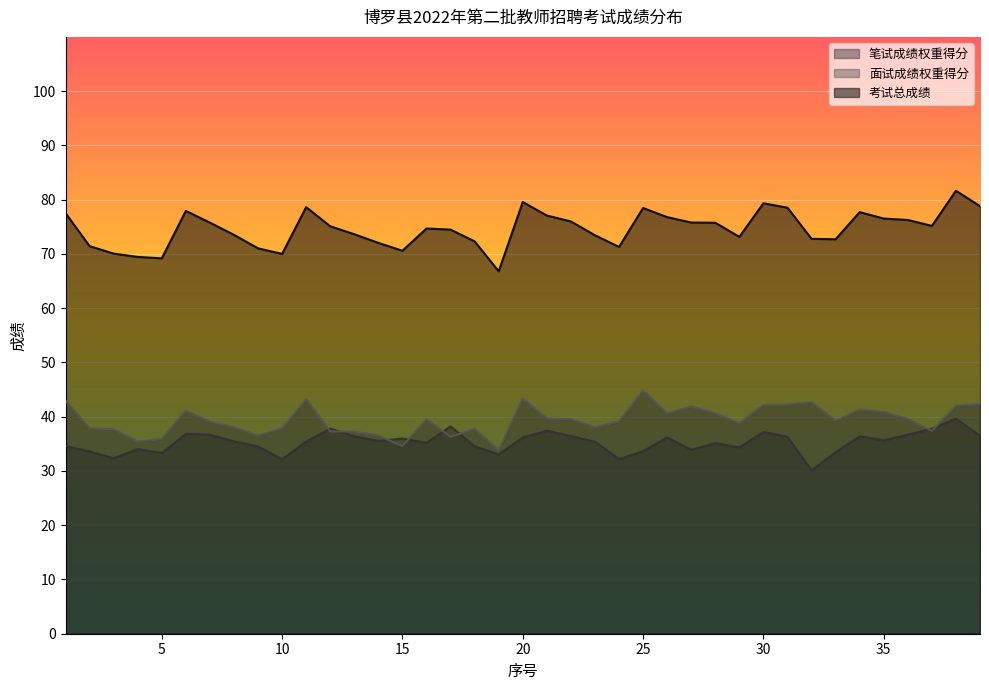

The value of 笔试成绩权重得分 at 26 is 60.6. True or false?

False